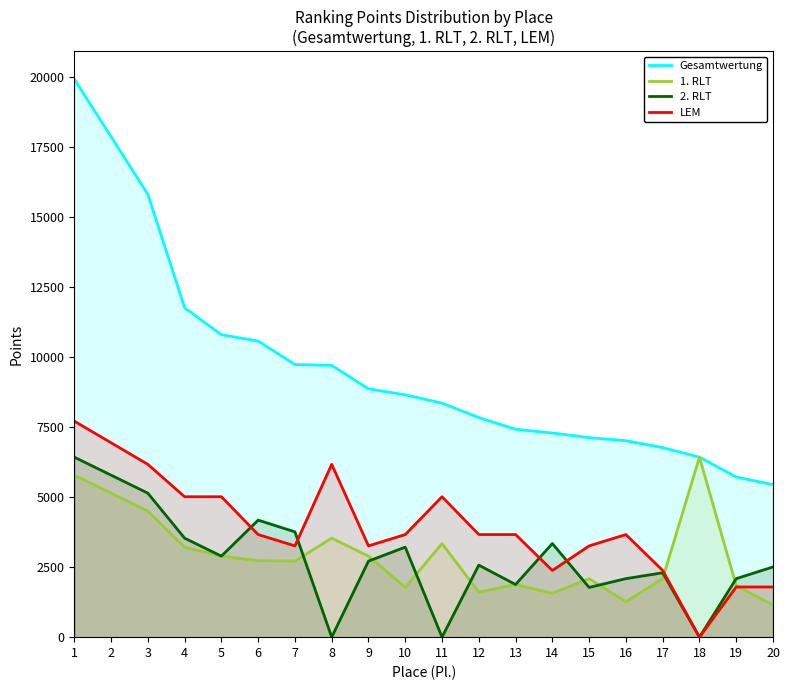

Reading right to left, what are all the values shown in this chart?

Gesamtwertung: 5444	5716	6424	6765	7013	7120	7287	7420	7838	8352	8649	8862	9700	9729	10568	10793	11756	15803	17859	19915
1. RLT: 1148	1837	6424	2088	1263	2088	1566	1879	1606	3341	1775	2891	3533	2714	2730	2891	3212	4497	5139	5782
2. RLT: 2505	2088	0	2297	2088	1775	3341	1879	2570	0	3212	2714	0	3758	4176	2891	3533	5139	5782	6424
LEM: 1791	1791	0	2380	3662	3257	2380	3662	3662	5011	3662	3257	6167	3257	3662	5011	5011	6167	6938	7709